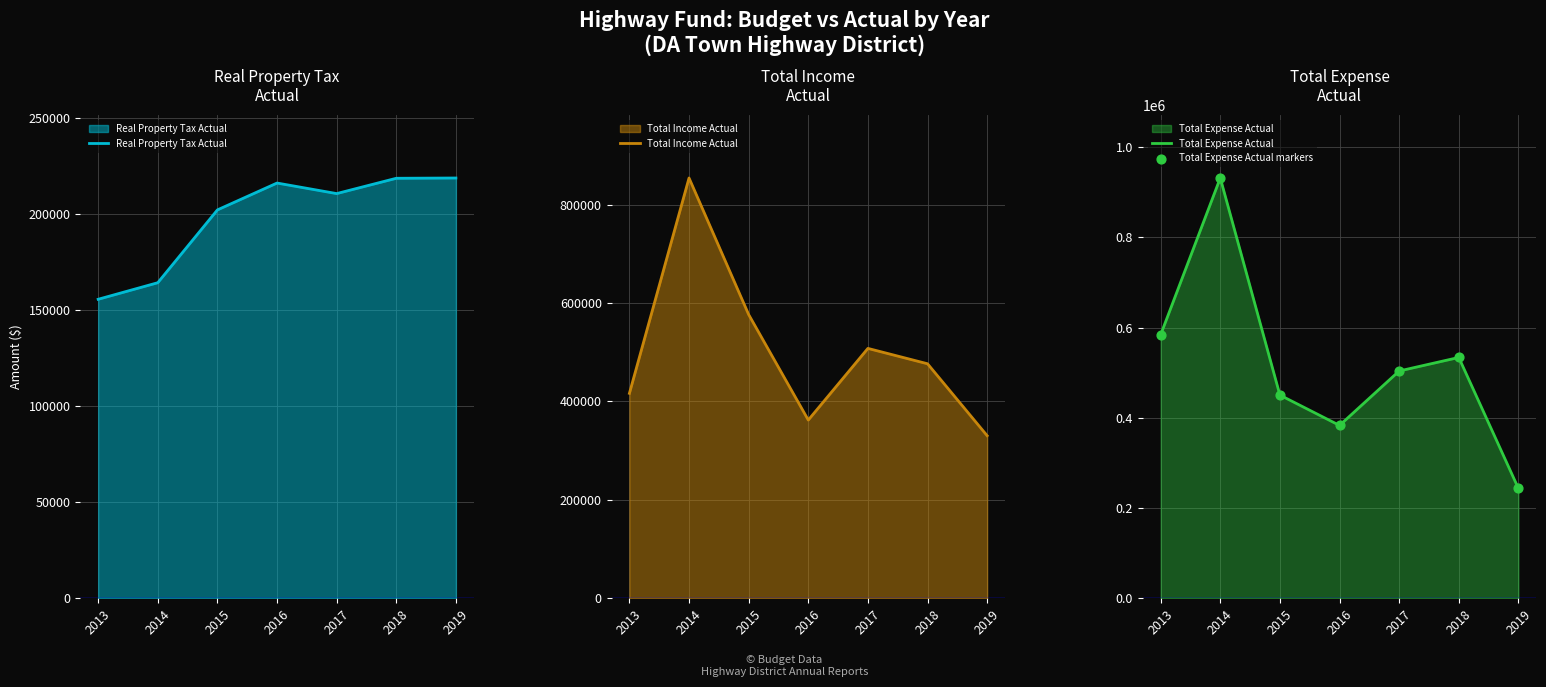

What are all the series names shown in the legend?

Real Property Tax Actual, Total Income Actual, Total Expense Actual, Total Expense Actual markers